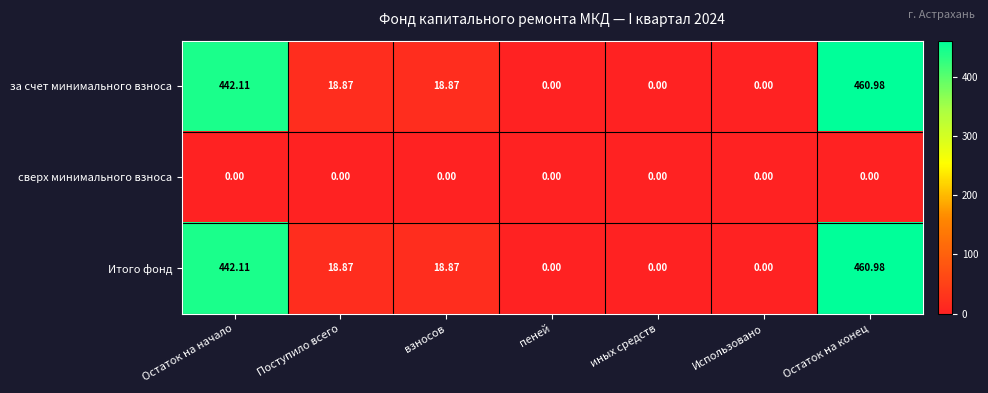

At which category does the chart reach its peak across all series?

Остаток на конец